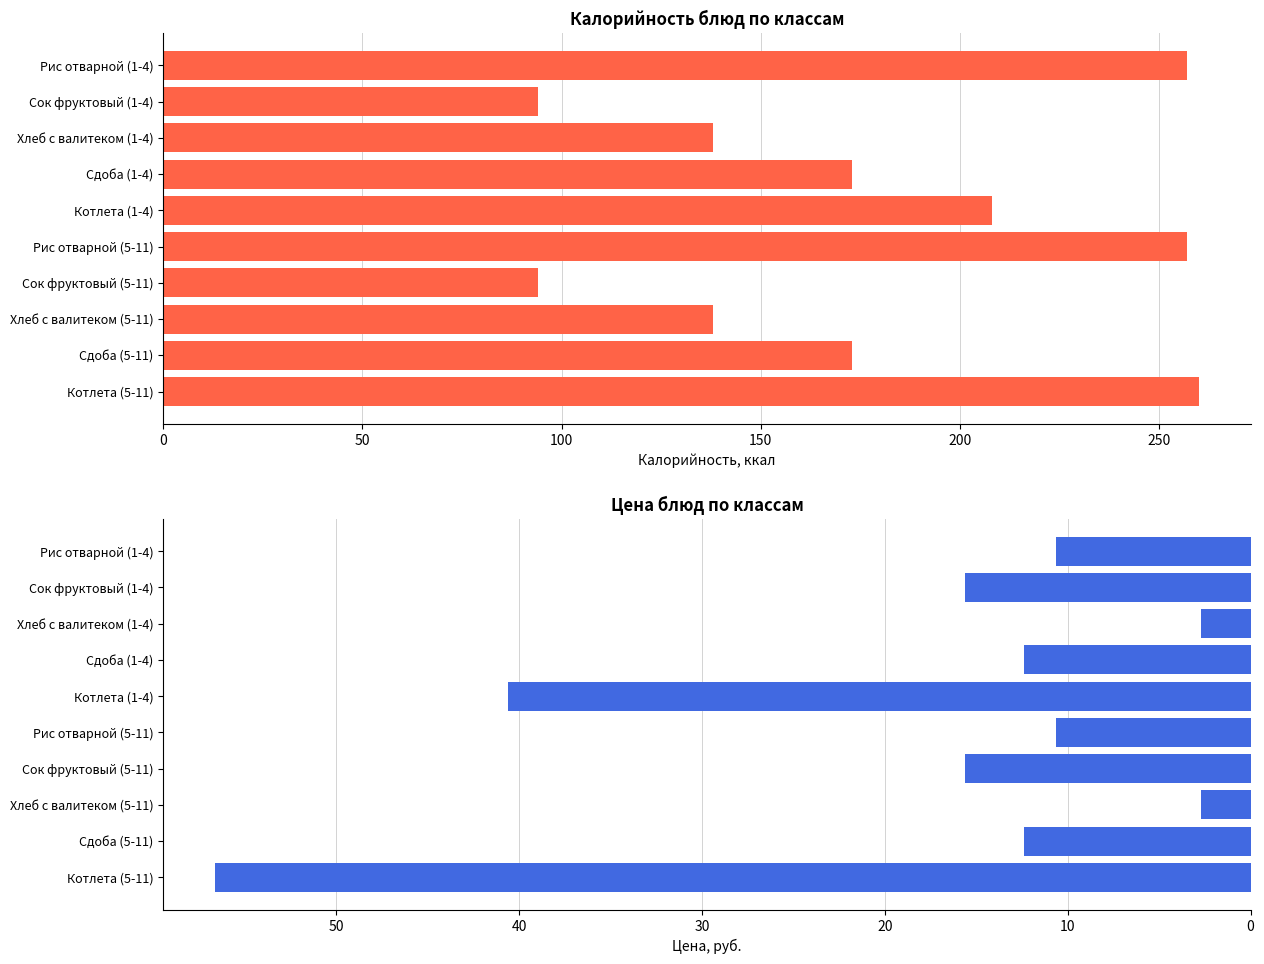

What is the minimum value for Калорийность?

94.0